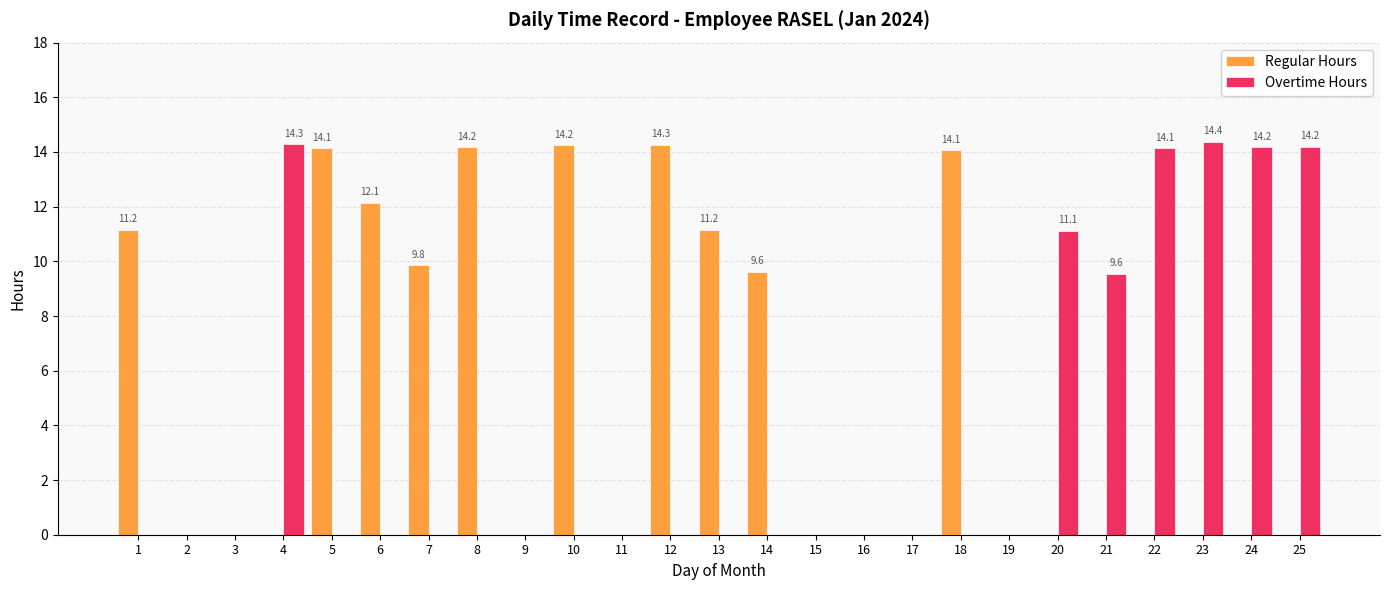

Are the bars grouped side by side (vs. stacked)?

Yes